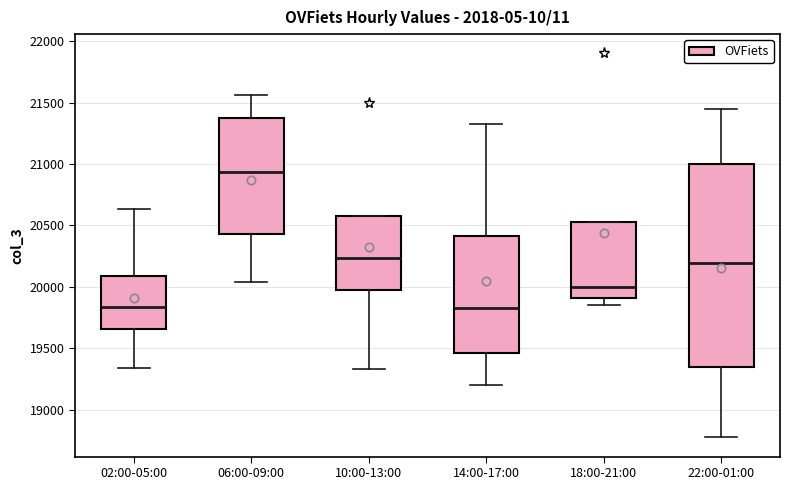

Reading left to right, read every box against the y-axis: the position of its median line, the range the box covers, and the ends of its whiskers. The values are not printed on the chart, so give them approximately, as read against the axis.

02:00-05:00: median 19850, box 19650 to 20100, whiskers 19350 to 20650
06:00-09:00: median 20950, box 20450 to 21350, whiskers 20050 to 21550
10:00-13:00: median 20250, box 19950 to 20600, whiskers 19350 to 20600
14:00-17:00: median 19850, box 19450 to 20400, whiskers 19200 to 21350
18:00-21:00: median 20000, box 19900 to 20550, whiskers 19850 to 20550
22:00-01:00: median 20200, box 19350 to 21000, whiskers 18750 to 21450